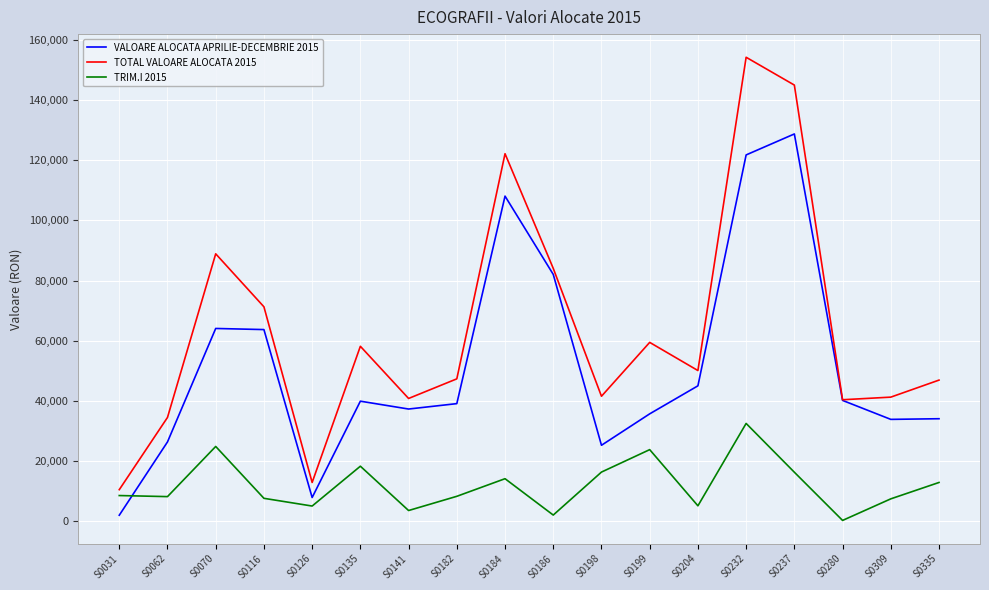

Rank the series by their maximum value, from lowest to highest.

TRIM.I 2015, VALOARE ALOCATA APRILIE-DECEMBRIE 2015, TOTAL VALOARE ALOCATA 2015